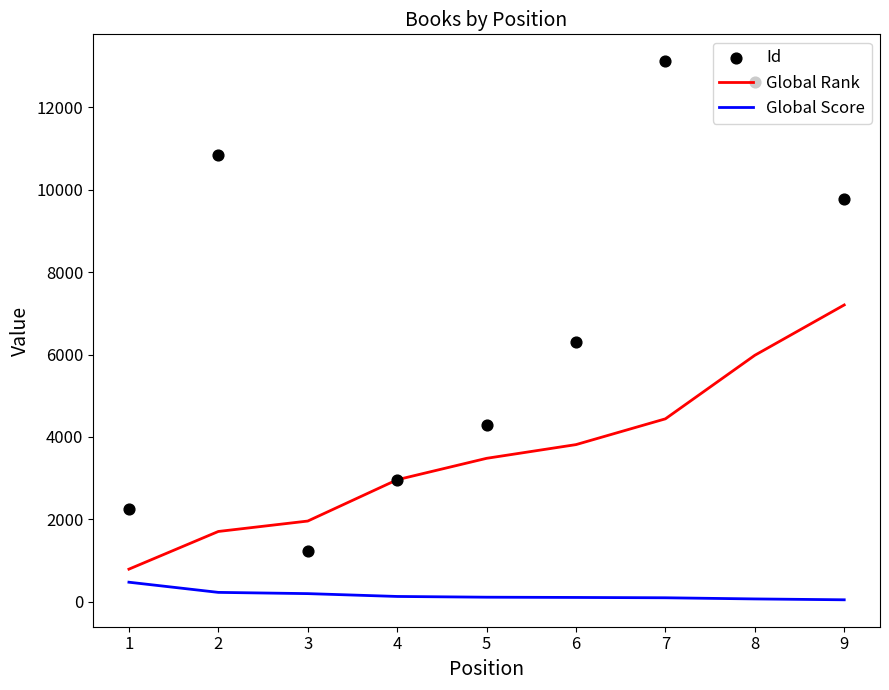

At how many categories does at least one series exceed 685?

9